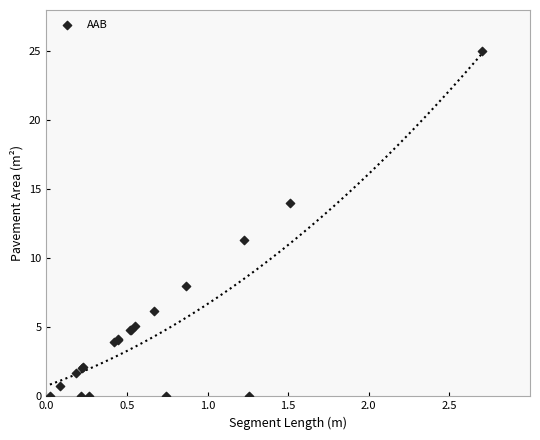

What Y value in the scatter plot is closest to 12?

11.4